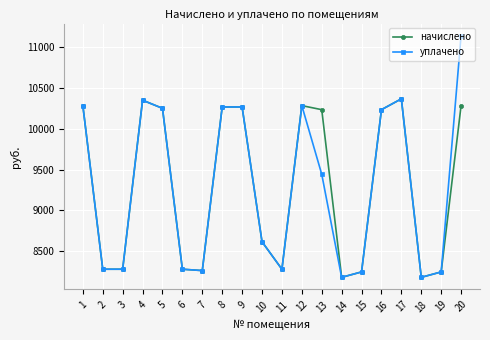

What is the value of the уплачено point at the 1st from the left?

10283.8